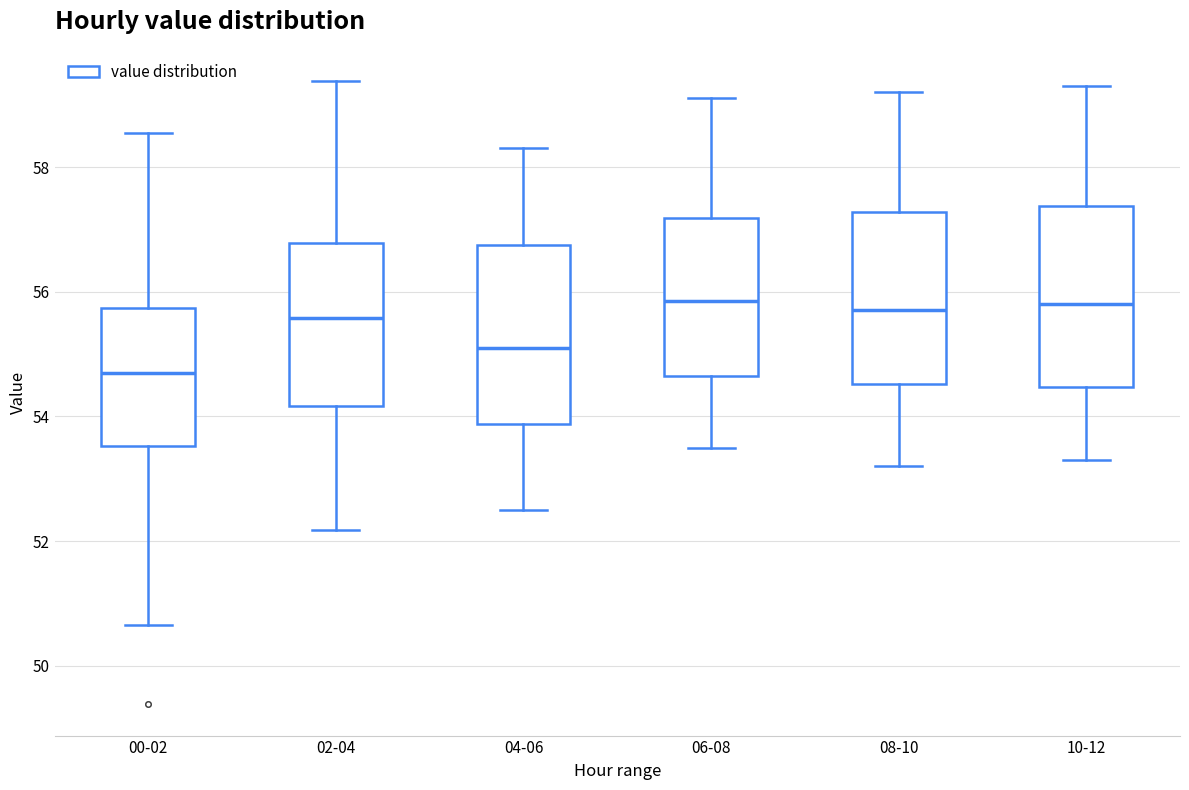

Where is the upper edge of the box for 02-04 on the y-axis? The values are not printed on the chart, so give them approximately, as read against the axis.

56.8